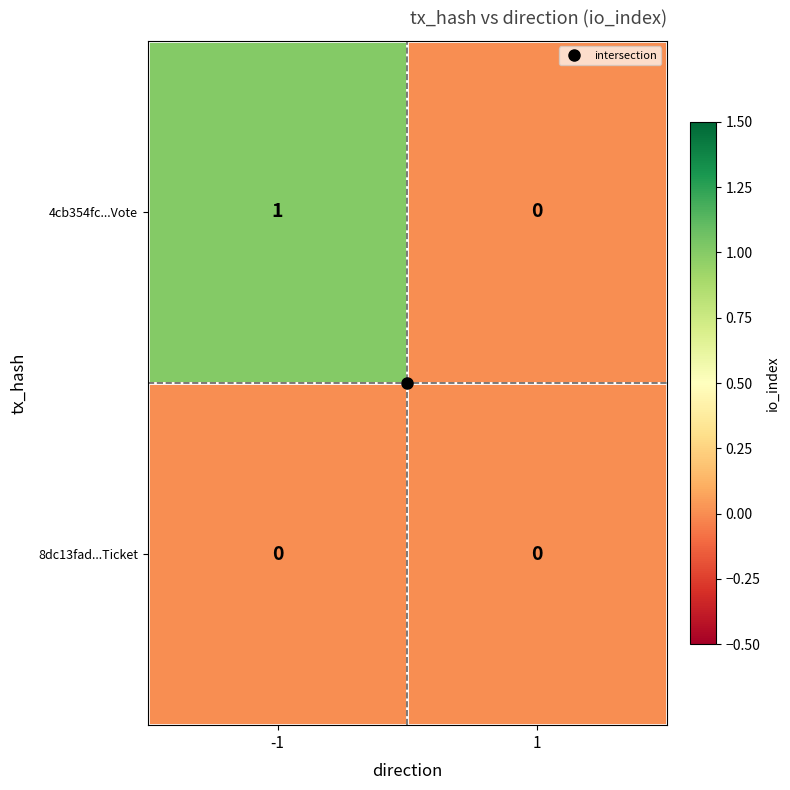

Which series has the largest range (max minus min)?

4cb354fc...Vote